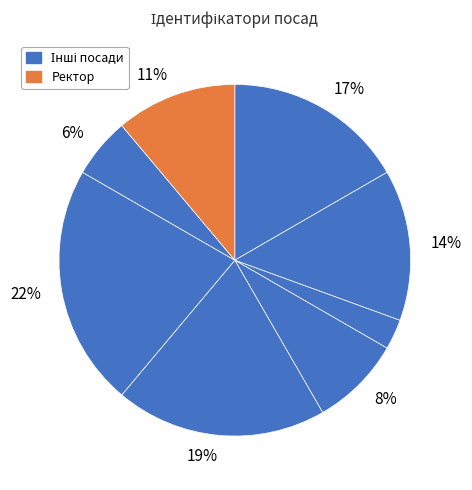

How many segments does this pie chart have?

8